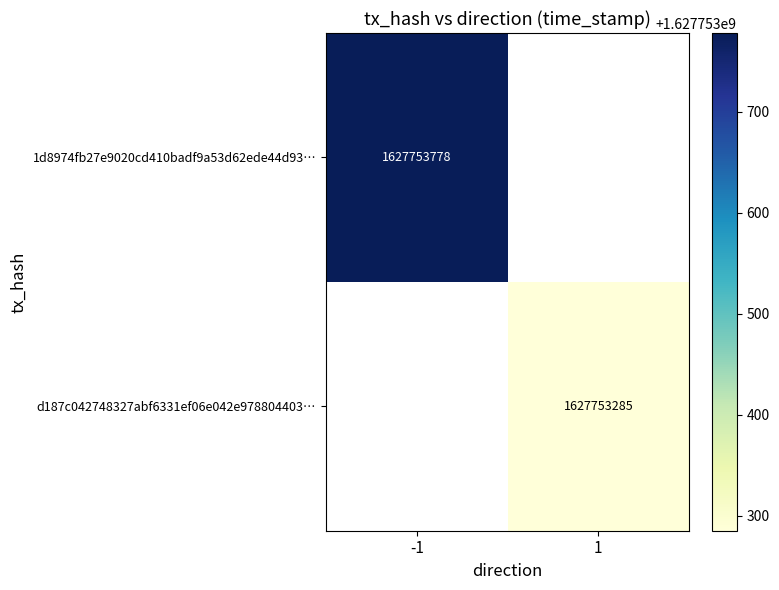

Reading left to right, transcribe all the data shown in this chart.

1d8974fb27e9020cd410badf9a53d62ede44d93: 0=-1	1=1627753778
d187c042748327abf6331ef06e042e978804403: 0=1	1=1627753285